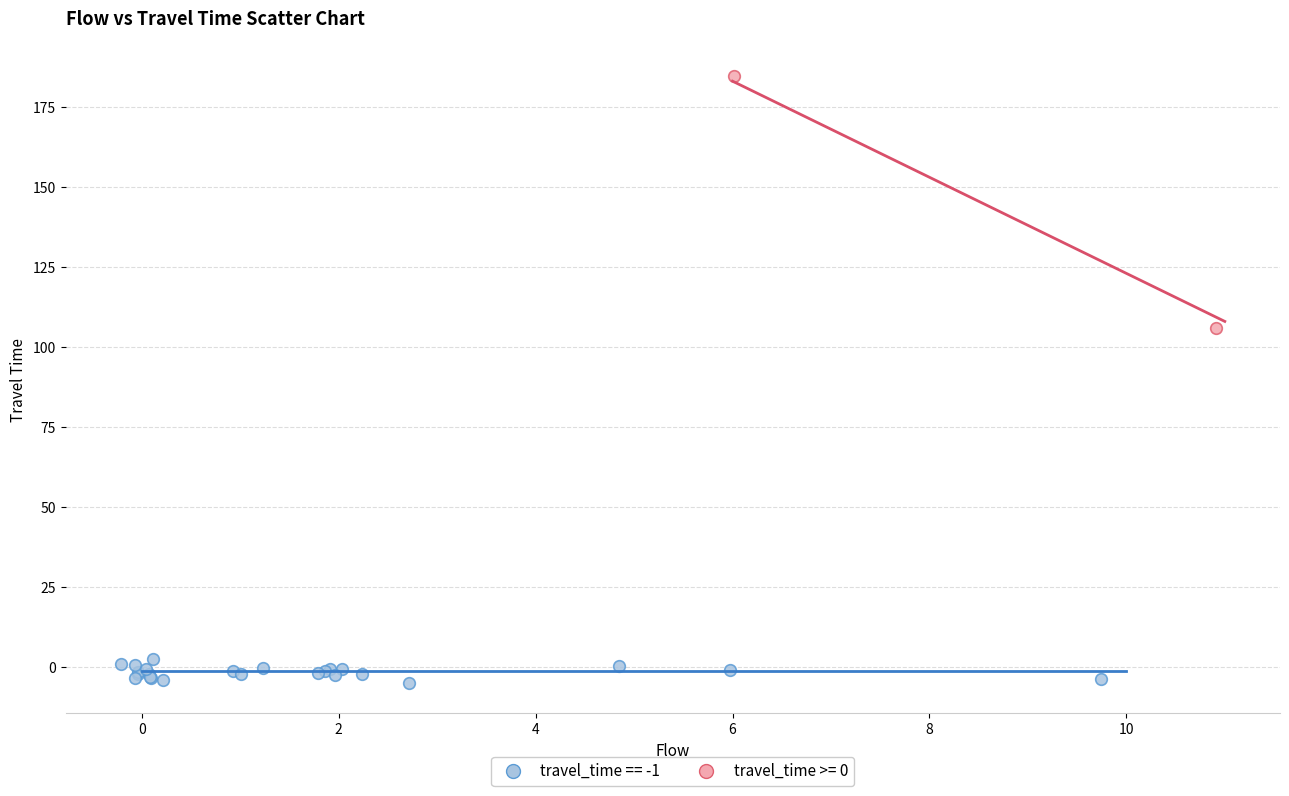

Which series contains the lowest Y value?

travel_time == -1